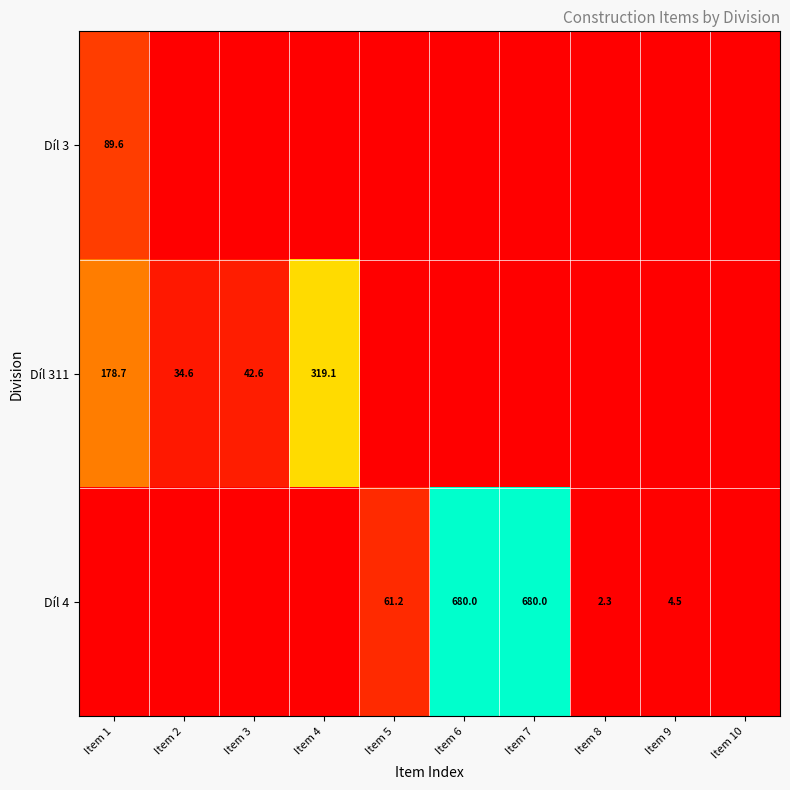

Which series changed the most between Item 4 and Item 8?

Díl 311